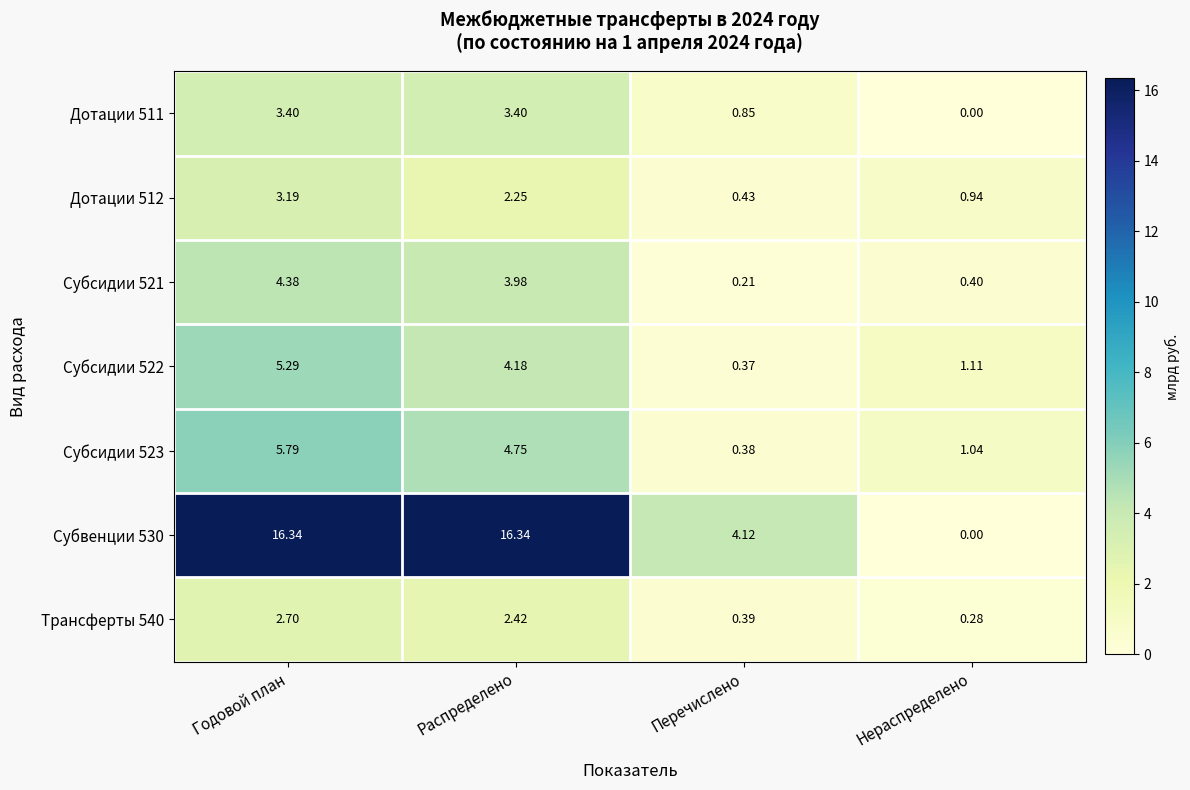

What is the maximum value shown in the chart?

16.3